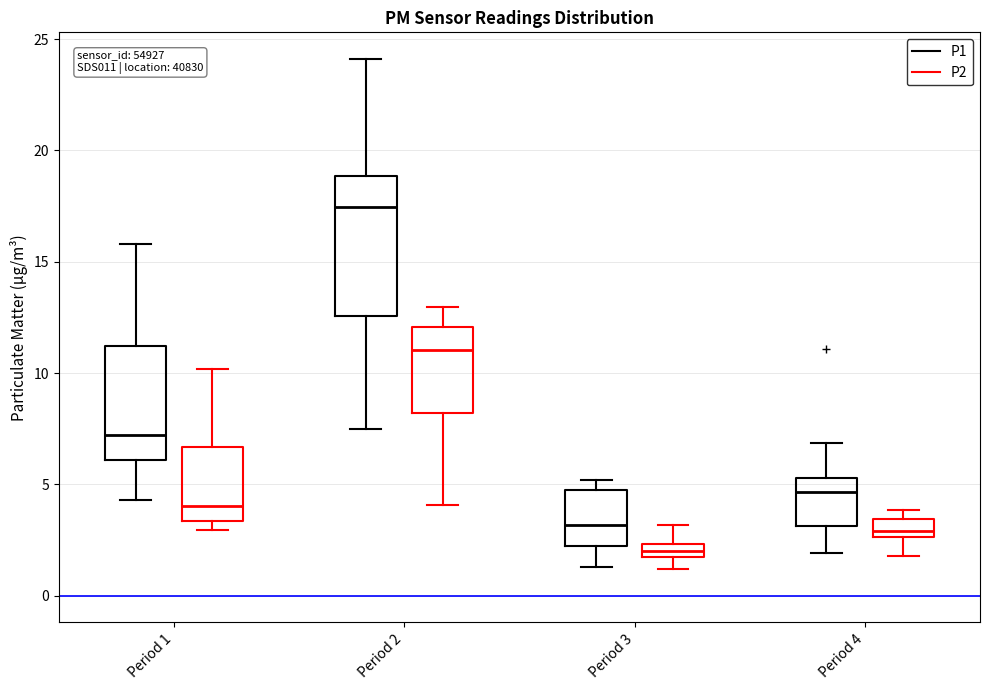

Which box is the tallest, from its lower edge to its upper edge?

Period 2 (P1)